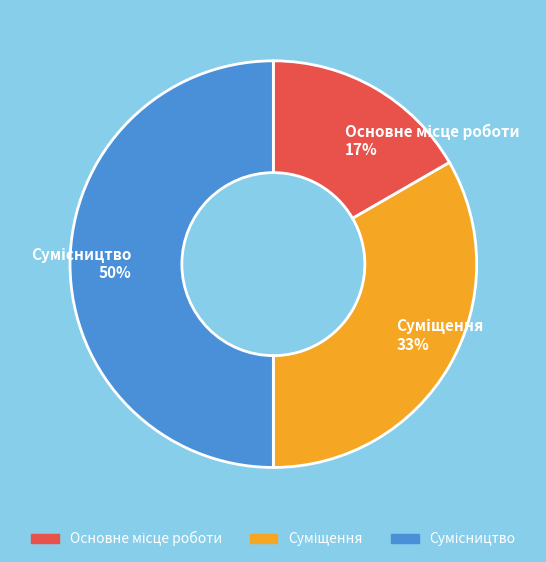

To the nearest percent, what is the difference between the largest and smallest slice percentages?

33%